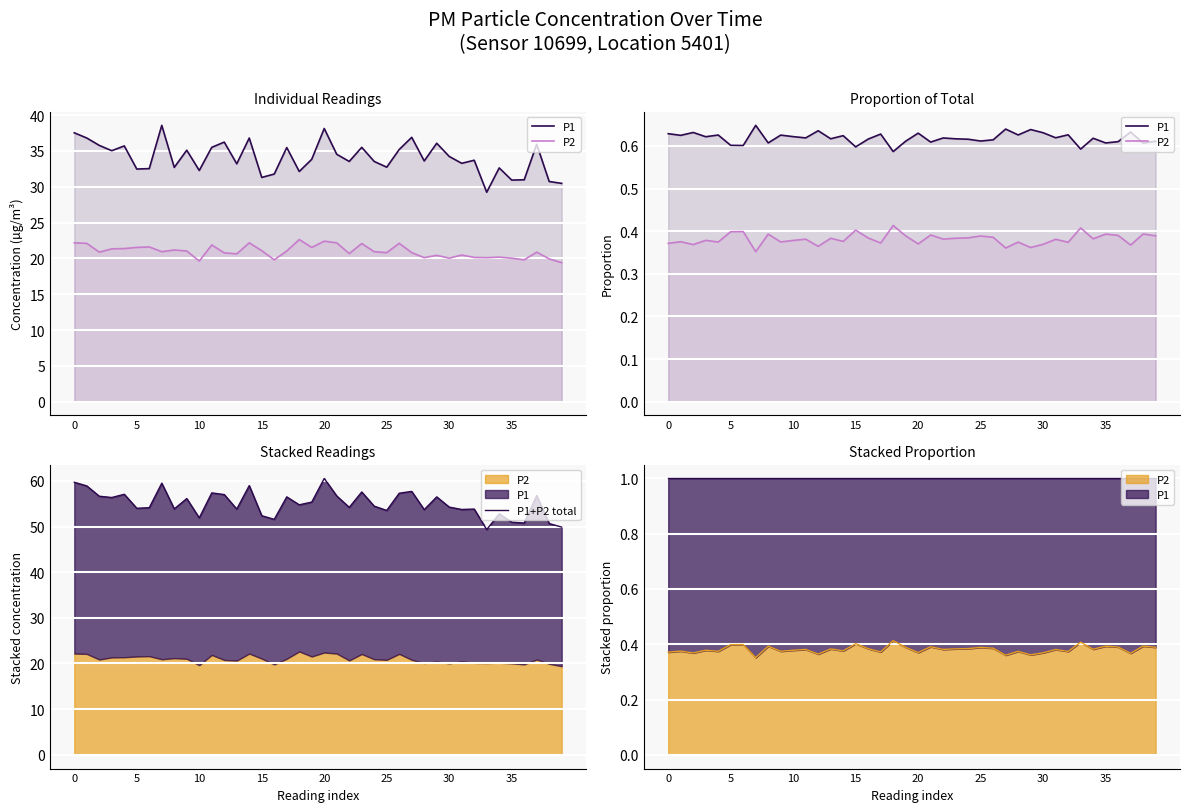

True or false: P1 and P2 cross at least once.

False